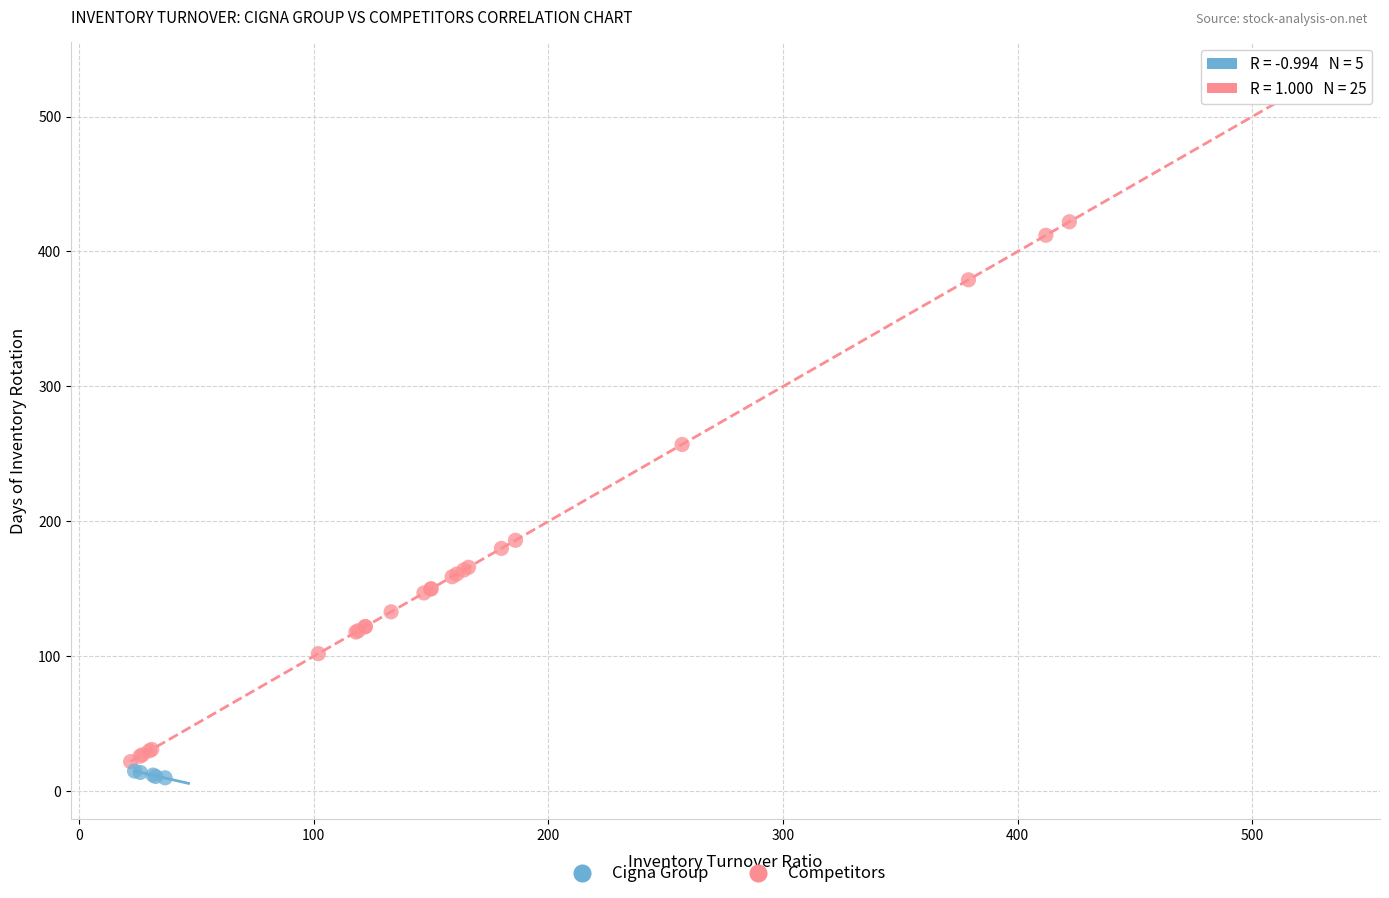

Which series has the largest Y range (max minus min)?

Competitors